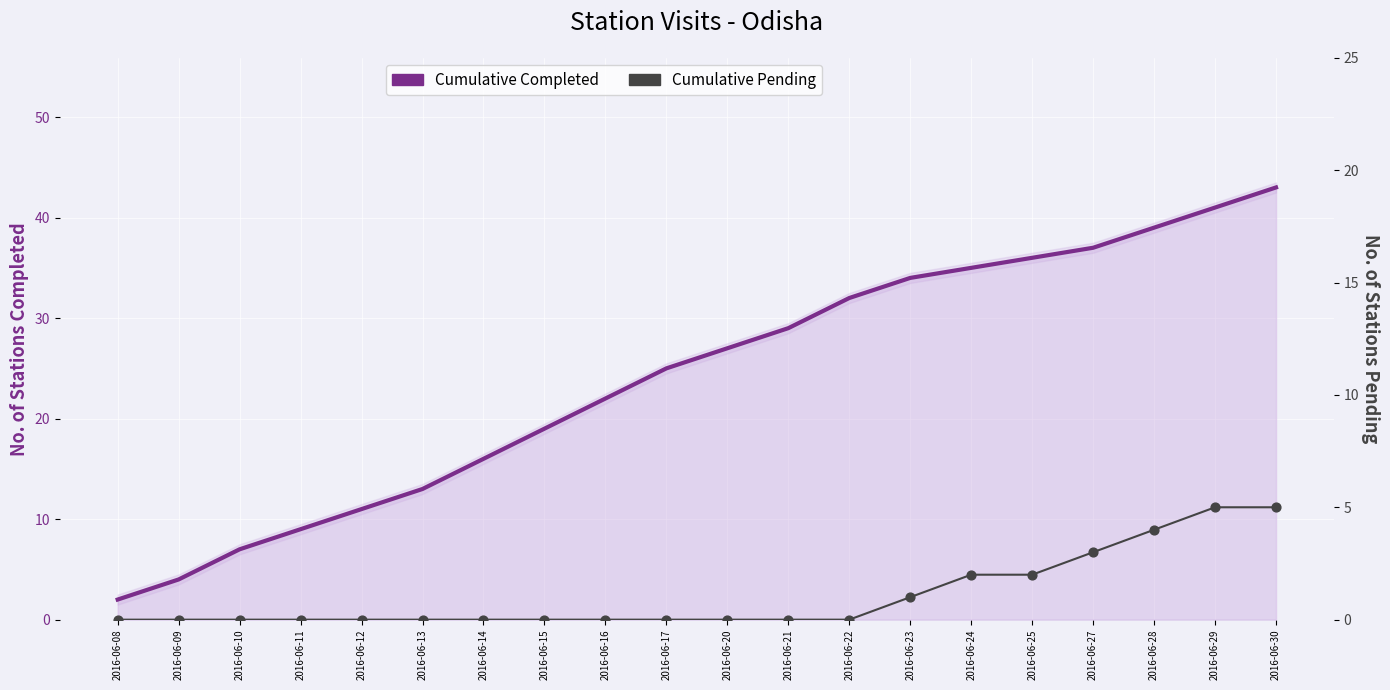

Which series reaches the minimum Y coordinate?

Cumulative Pending